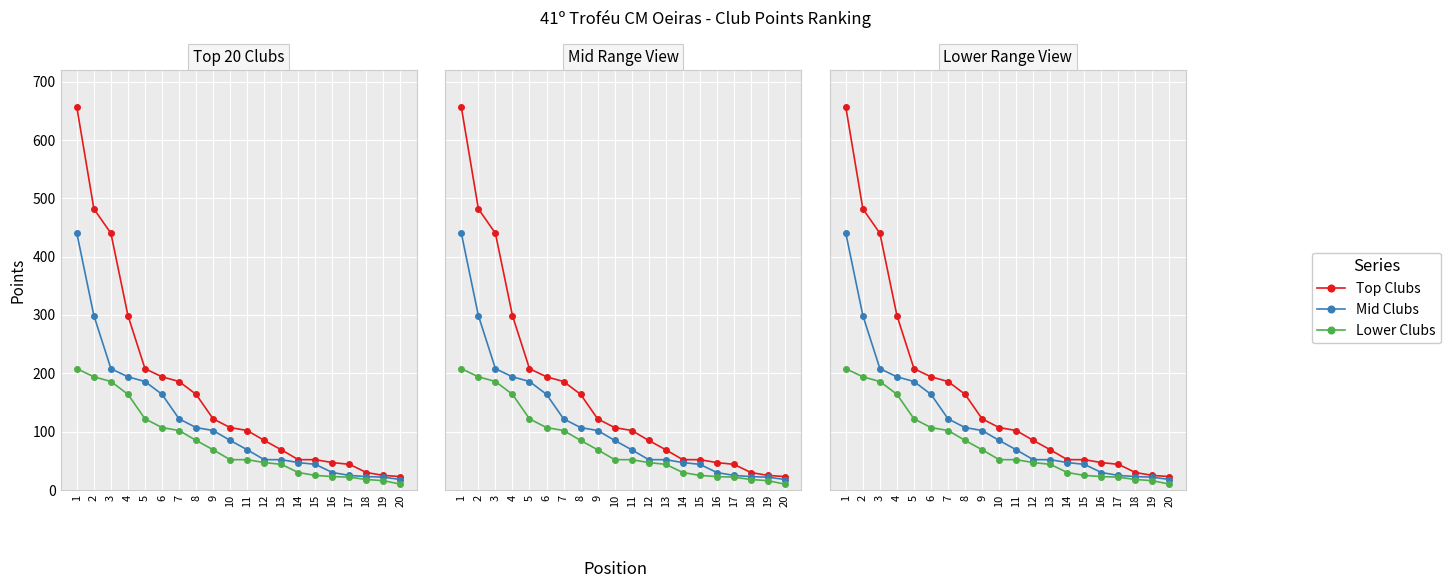

At which label is Top Clubs closest to 339?

4